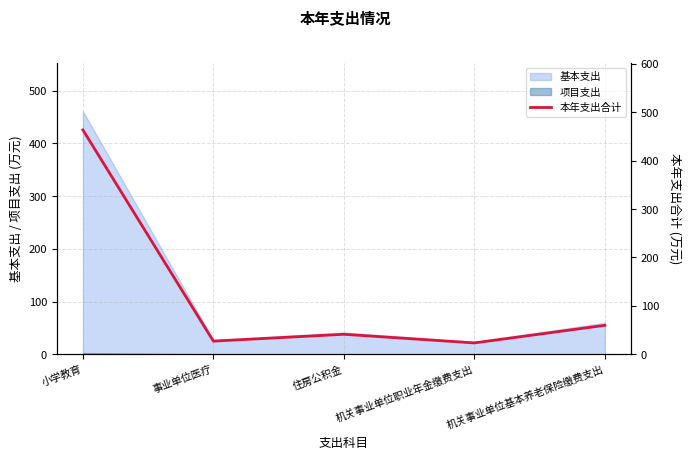

Rank the categories by value from highest to lowest.

小学教育, 机关事业单位基本养老保险缴费支出, 住房公积金, 事业单位医疗, 机关事业单位职业年金缴费支出